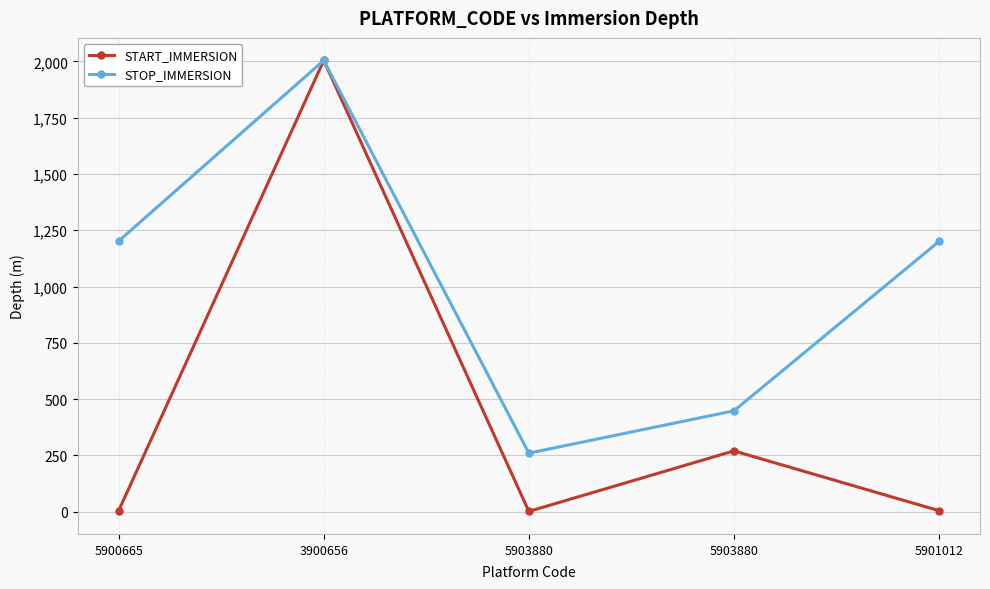

True or false: STOP_IMMERSION and START_IMMERSION cross at least once.

False